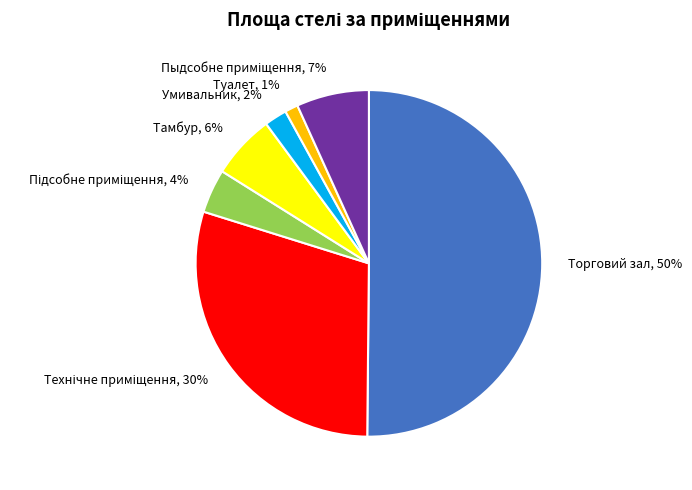

Combined, do Торговий зал and Тамбур account for over 50%?

Yes